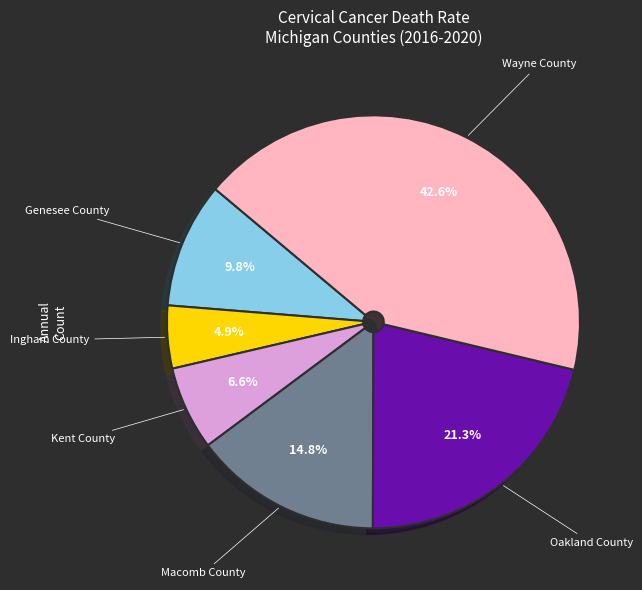

Combined, what portion of the pie is Ingham County and Wayne County?

47.5%